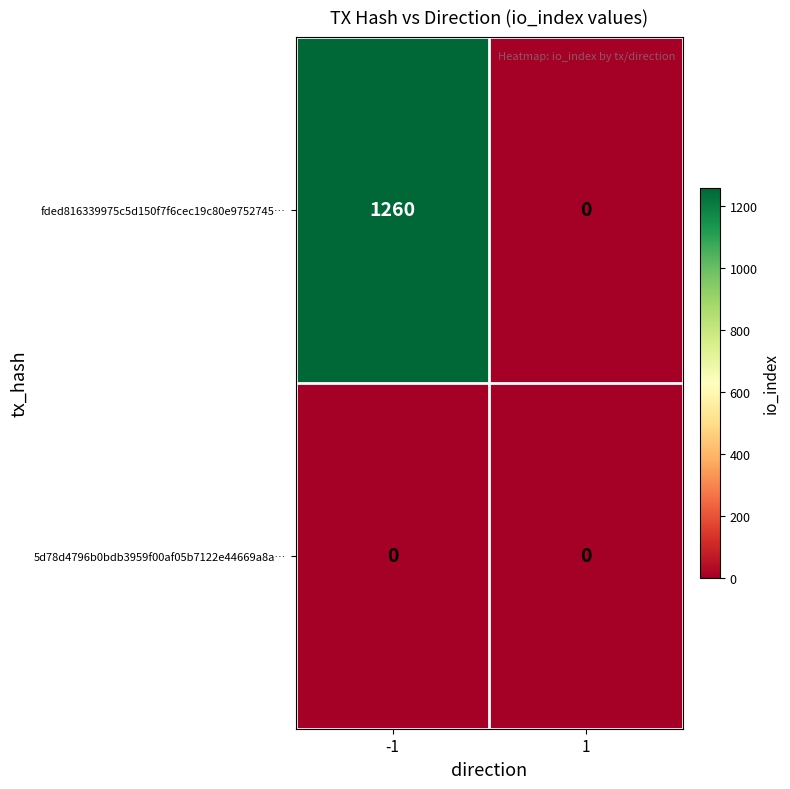

The value of fded816339975c5d150f7f6cec19c80e9752745… at 1 is 456. True or false?

False